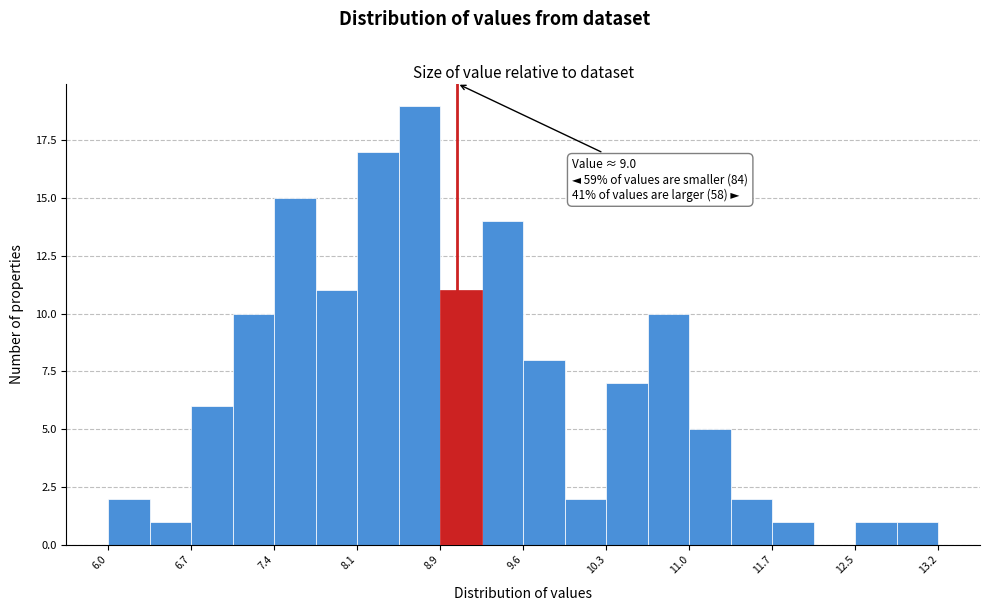

Read against the x-axis, roughly where is the centre of the tallest bar?

8.7